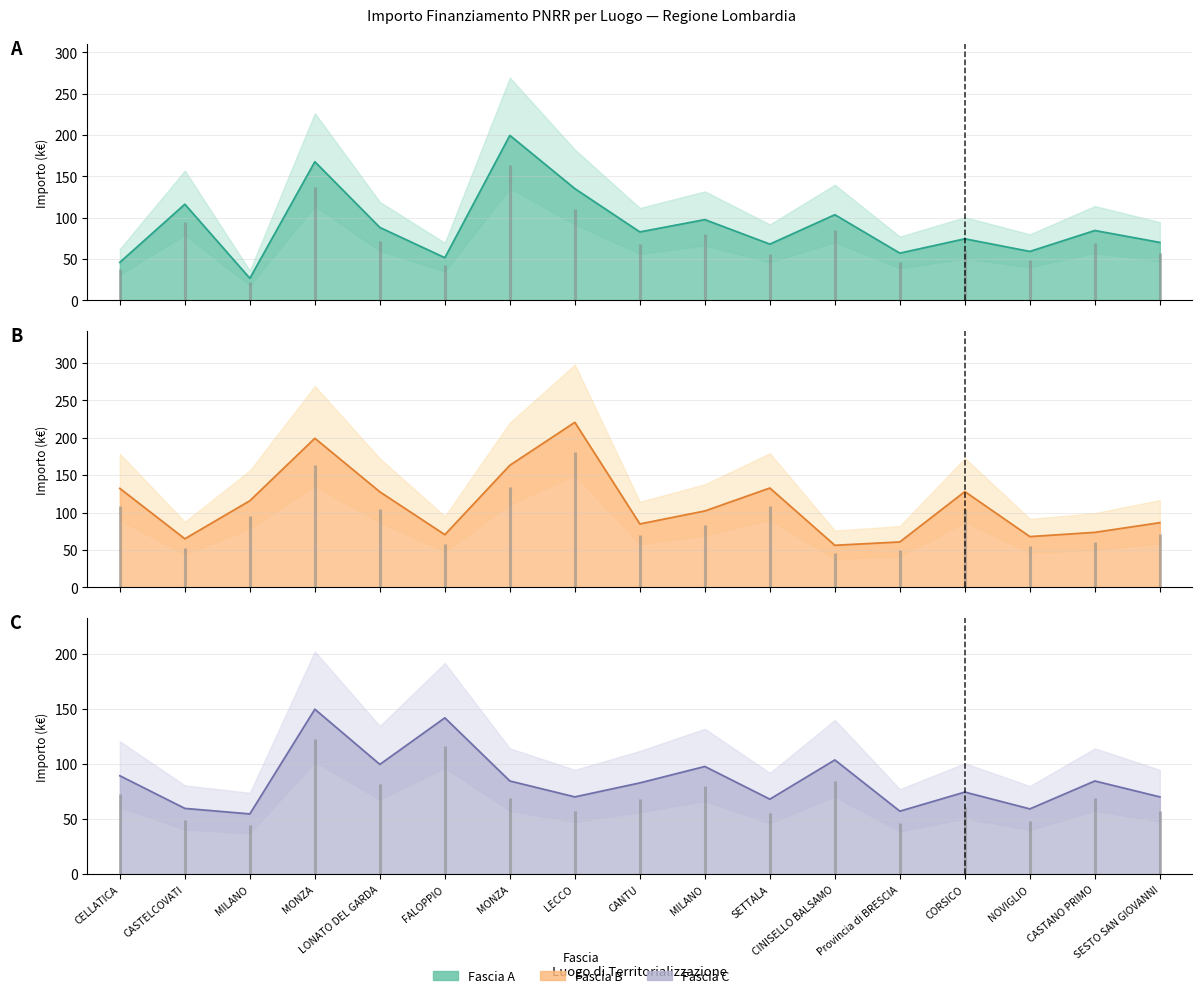

Where is the first local minimum for Fascia C?

MILANO